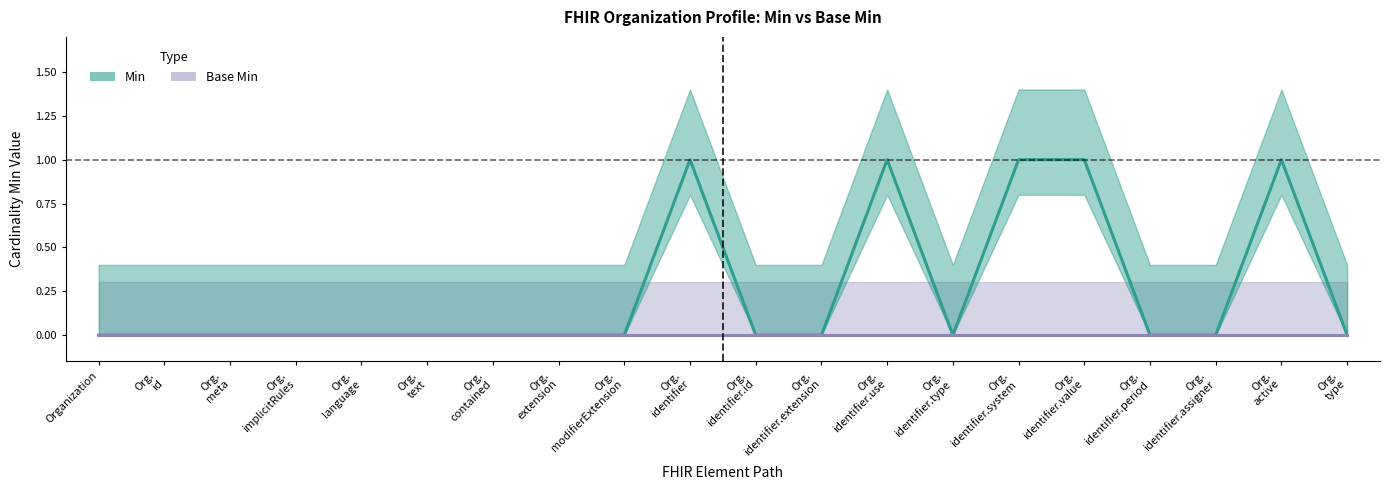

What is the total value across all series at Org.
identifier?

1